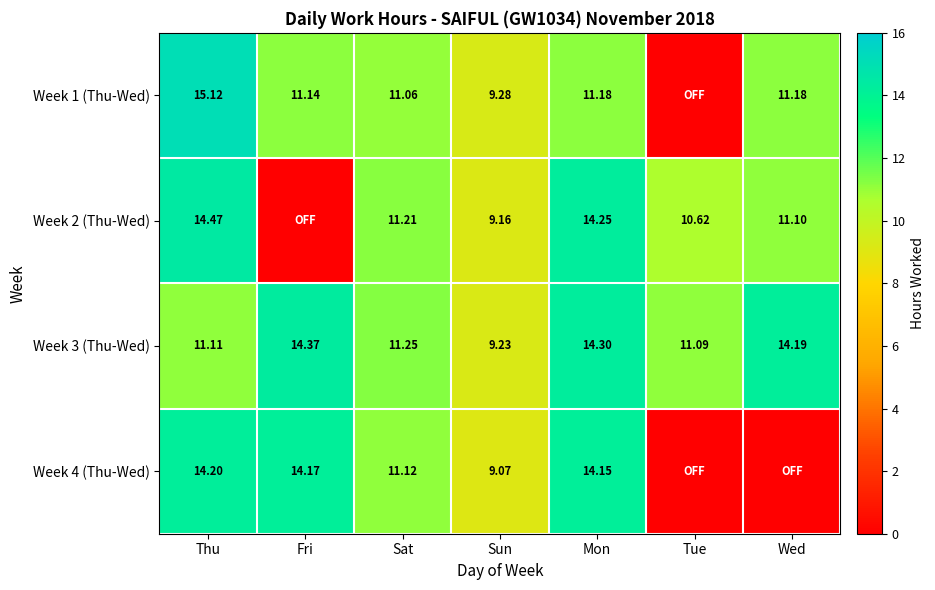

At which category is the sum across all series the highest?

Thu